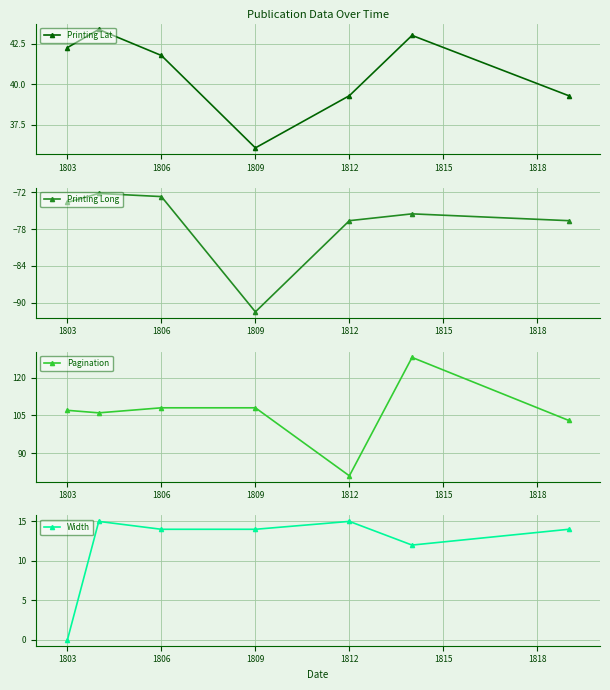

Where does the Printing Long series first go above -75?

1803